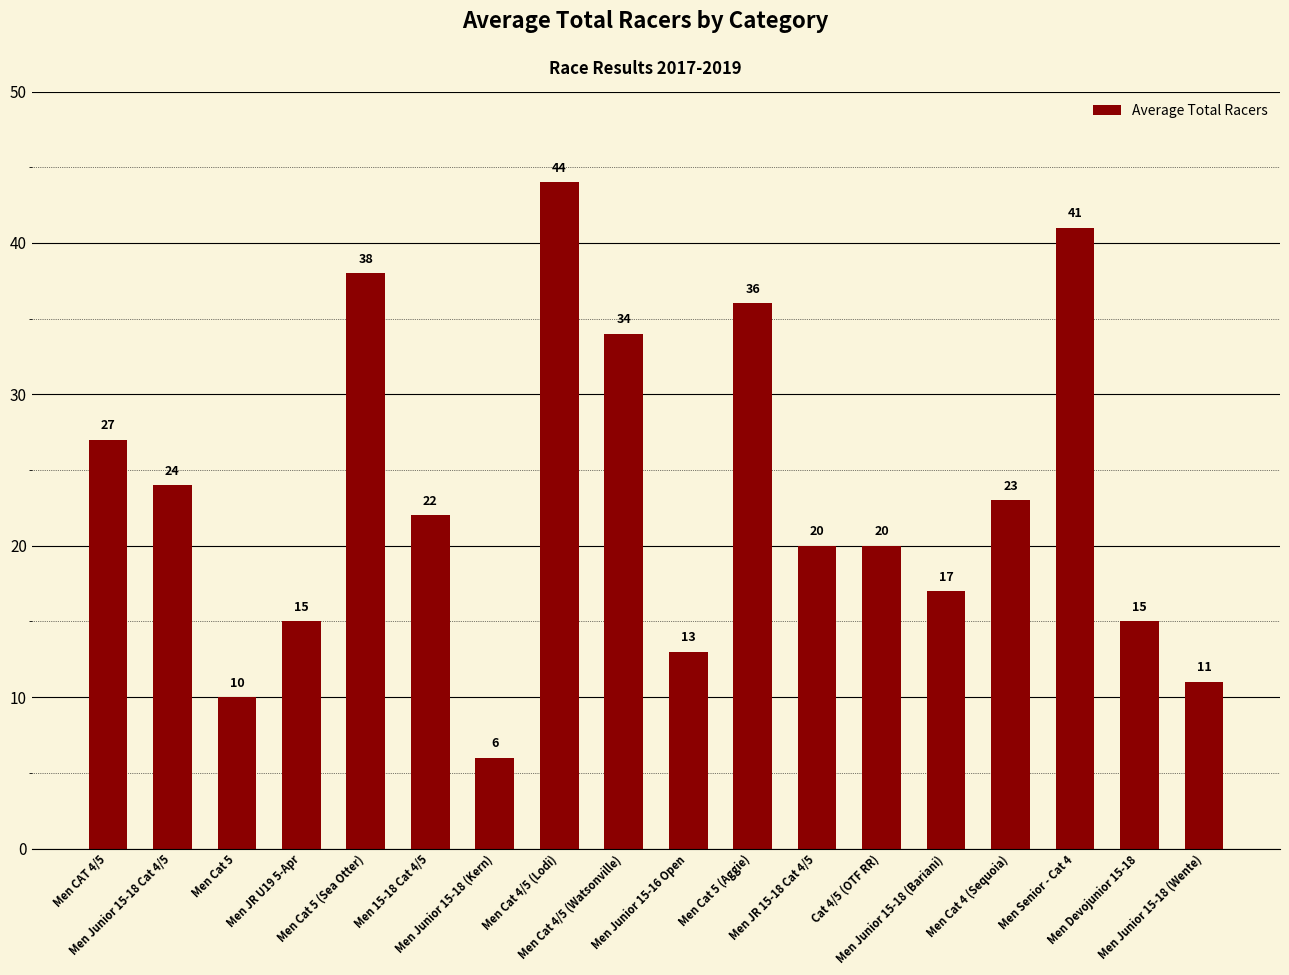

What is the maximum value shown in the chart?

44